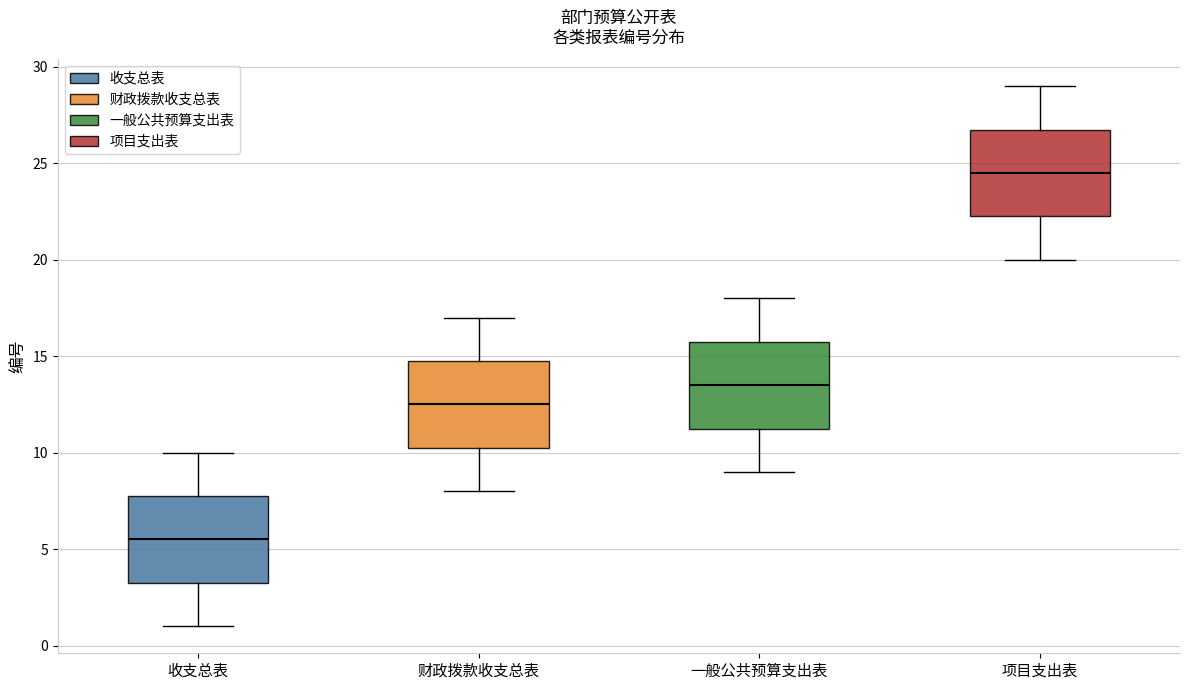

Where is the lower edge of the box for 一般公共预算支出表 on the y-axis? The values are not printed on the chart, so give them approximately, as read against the axis.

11.5